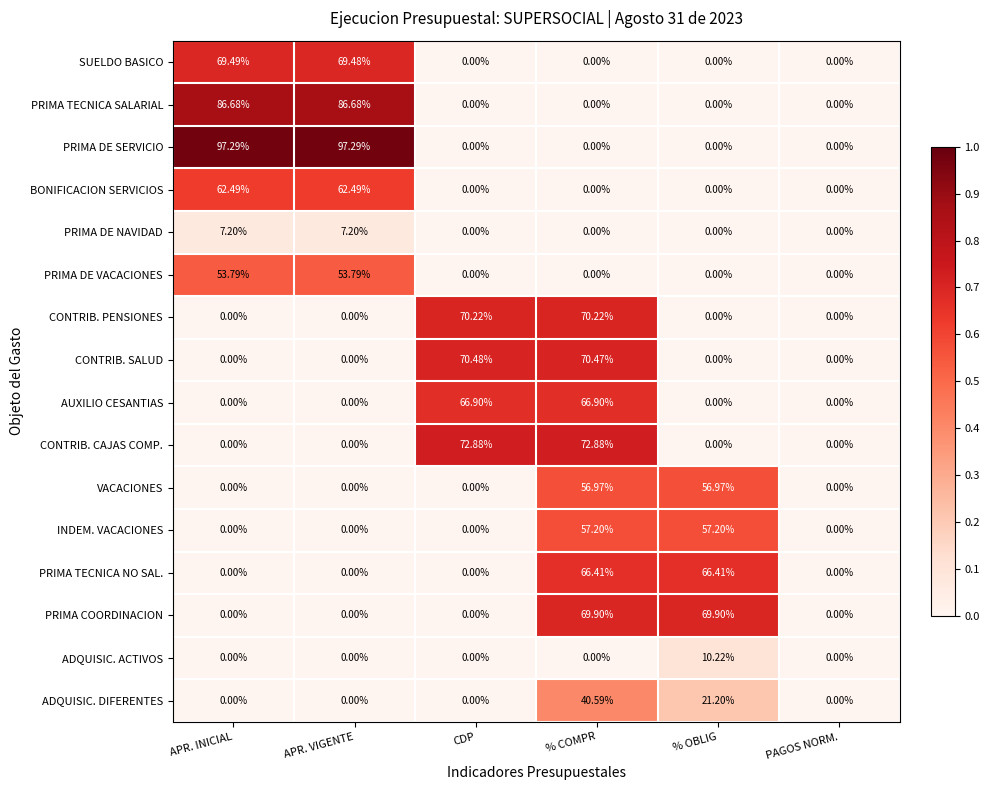

Rank the series by their maximum value, from lowest to highest.

PRIMA DE NAVIDAD, ADQUISIC. ACTIVOS, ADQUISIC. DIFERENTES, PRIMA DE VACACIONES, VACACIONES, INDEM. VACACIONES, BONIFICACION SERVICIOS, PRIMA TECNICA NO SAL., AUXILIO CESANTIAS, SUELDO BASICO, PRIMA COORDINACION, CONTRIB. PENSIONES, CONTRIB. SALUD, CONTRIB. CAJAS COMP., PRIMA TECNICA SALARIAL, PRIMA DE SERVICIO